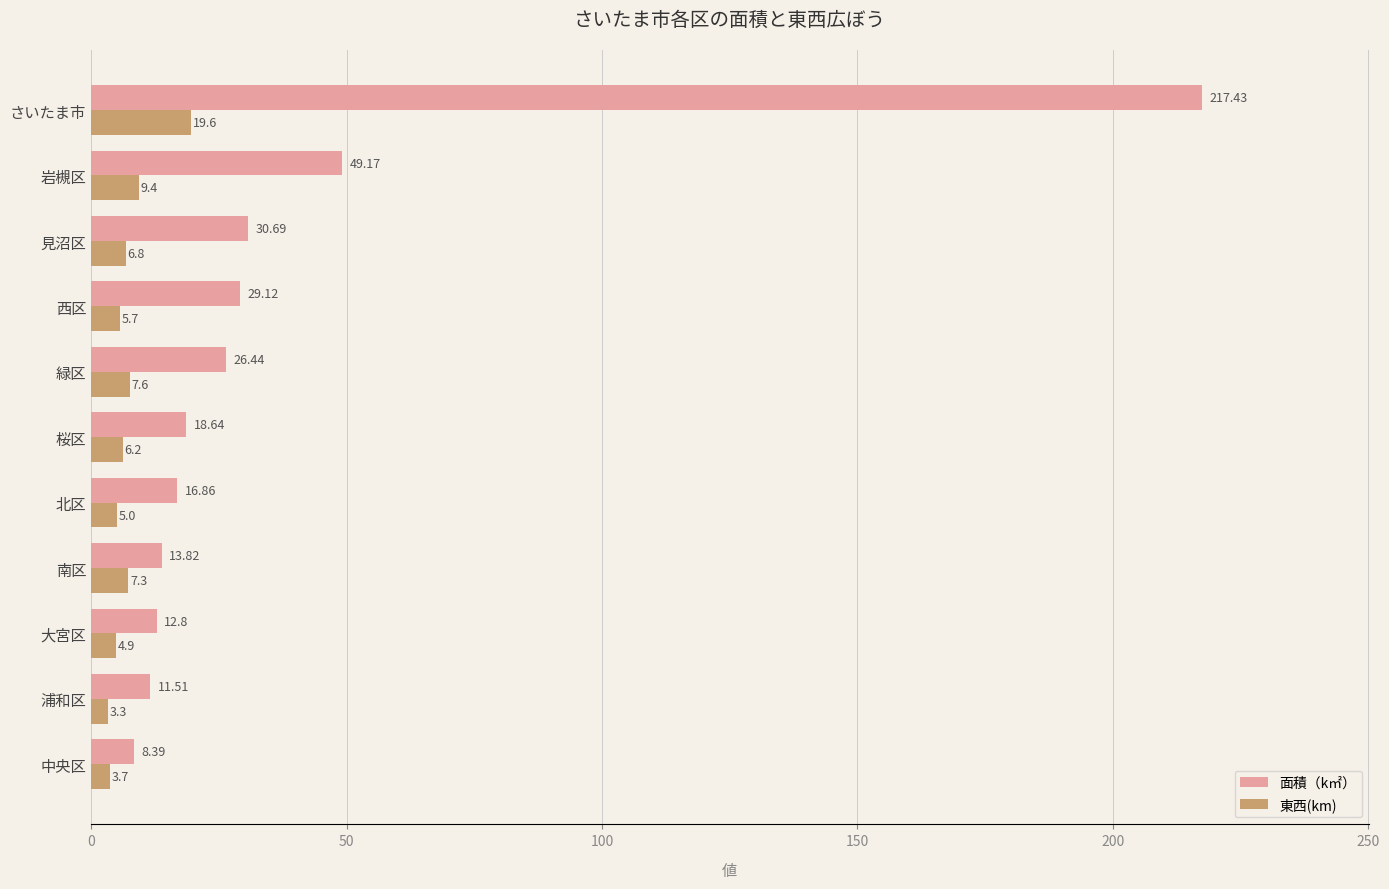

What is the minimum value for 面積（k㎡）?

8.4